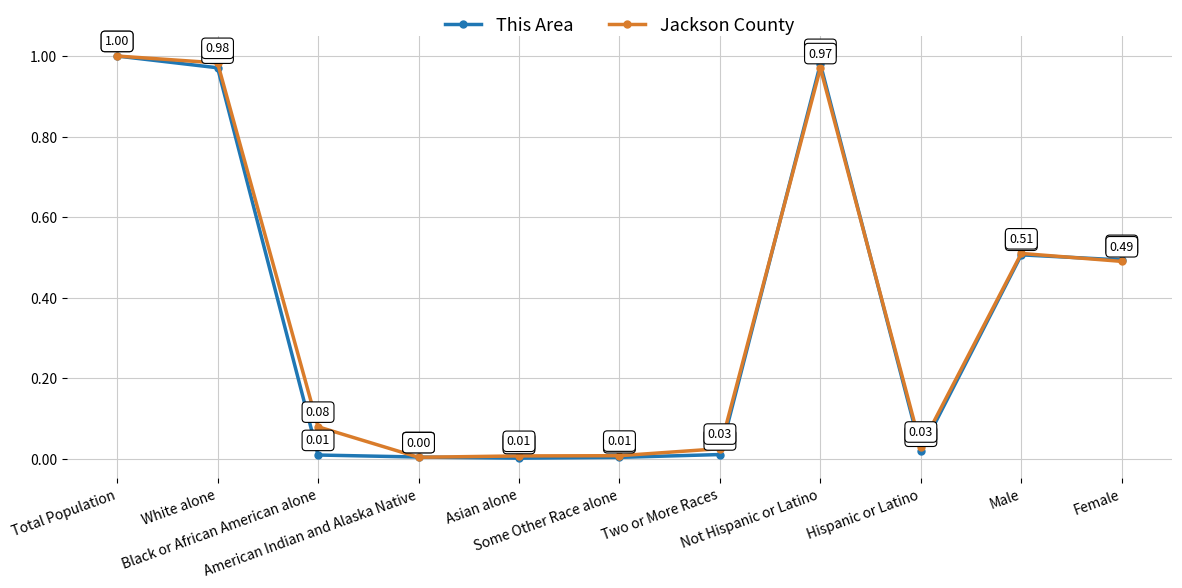

Which series has the largest total across all categories?

Jackson County